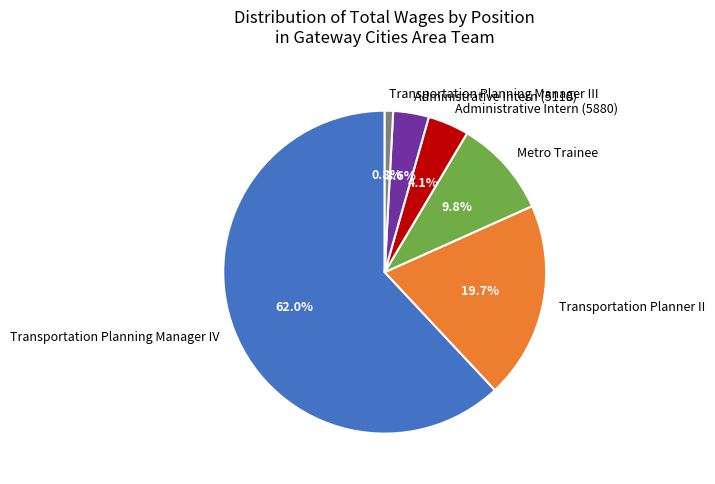

To the nearest percent, what percentage of the pie is Administrative Intern (5110)?

4%